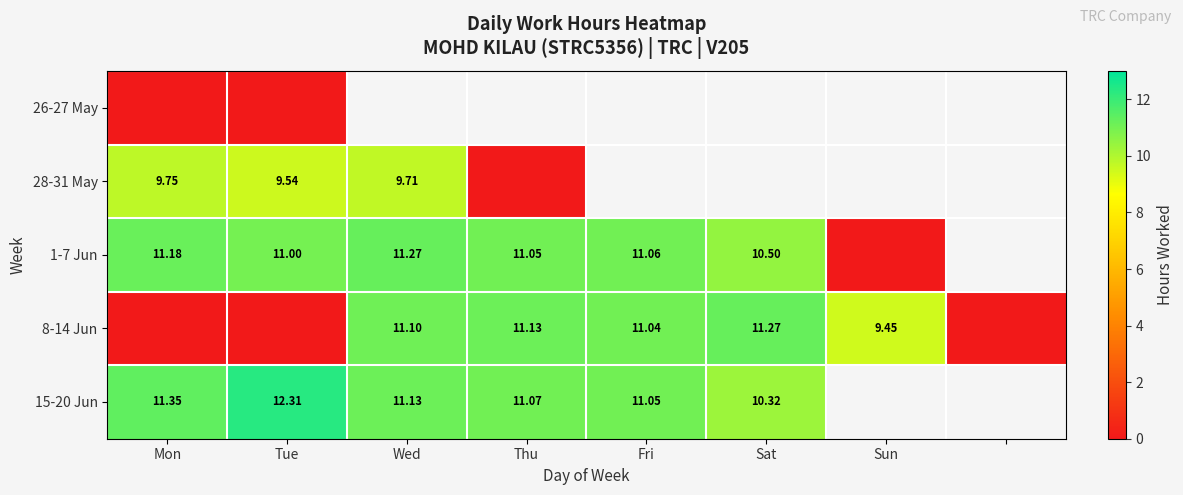

Is the value of 8-14 Jun at Thu greater than the value of 28-31 May at Wed?

Yes